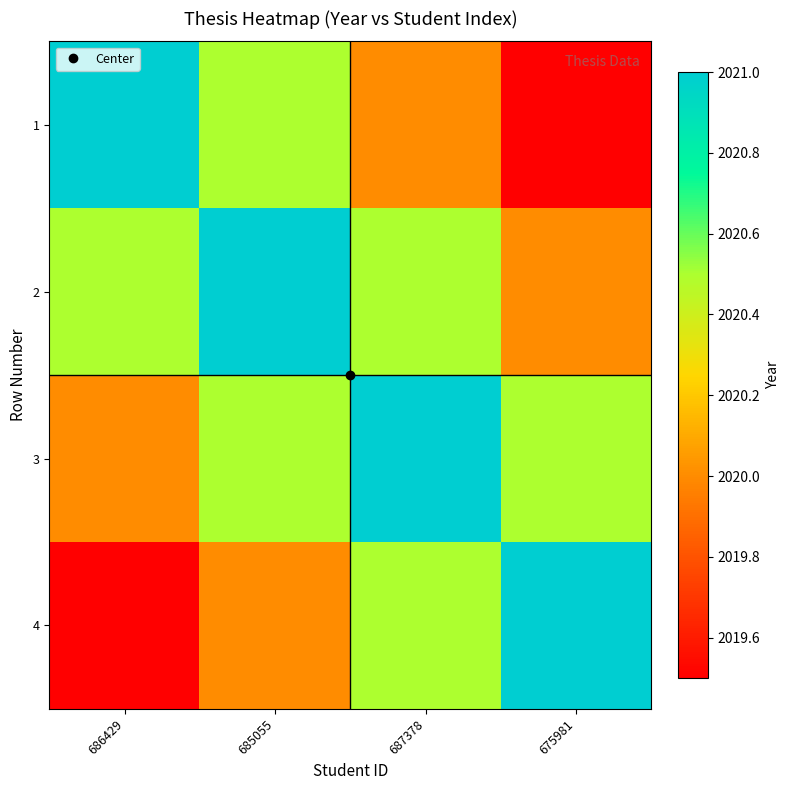

Between 687378 and 686429, which is larger?

686429